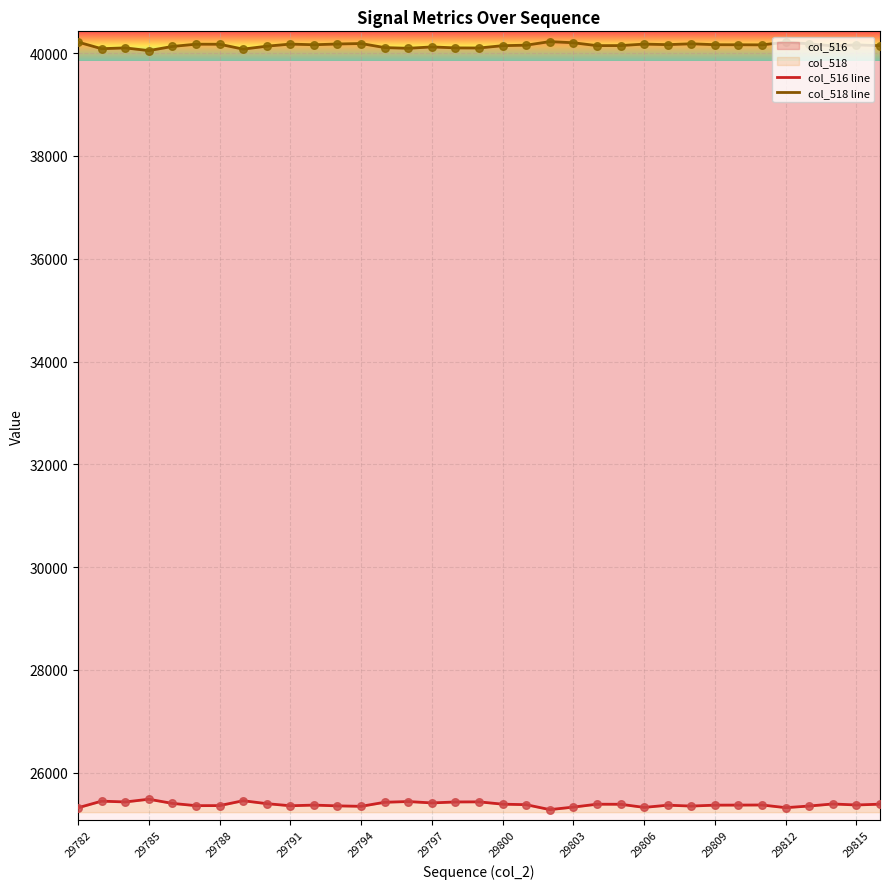

Which series has the largest total across all categories?

col_518 line